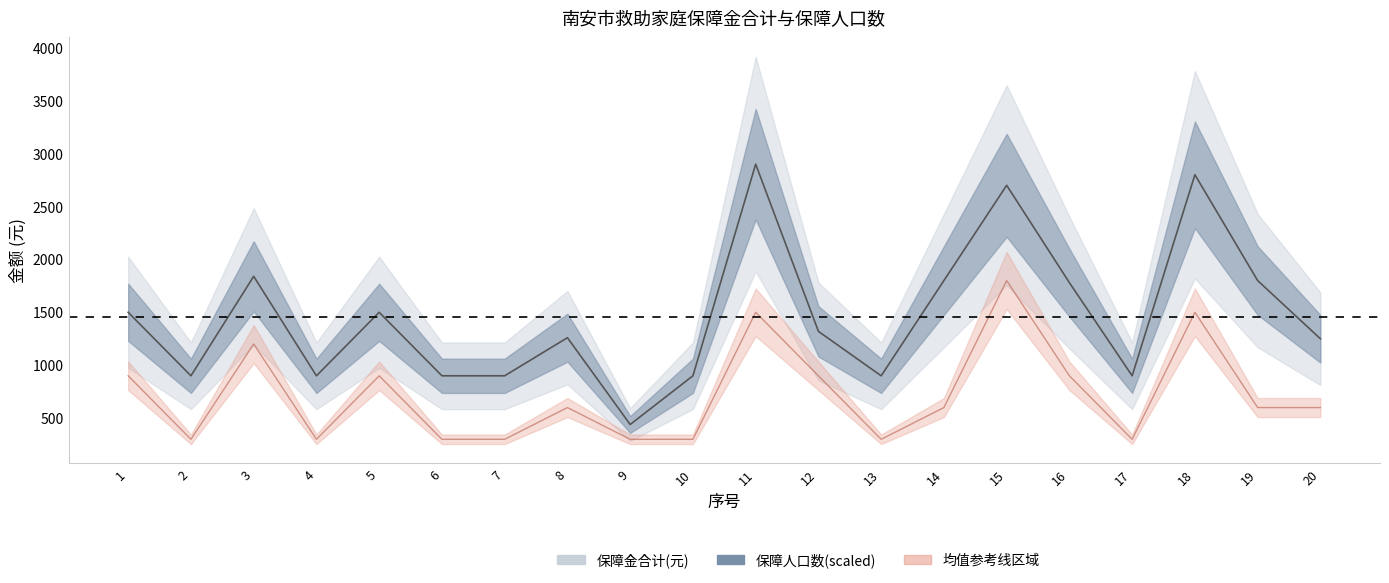

Between 2 and 7, which series saw the biggest shift?

保障金合计(元)